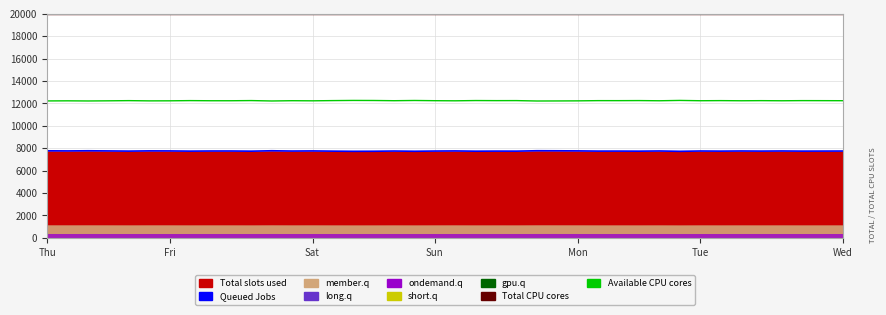

What is the difference between the maximum and minimum values in the Available CPU cores series?

51.3